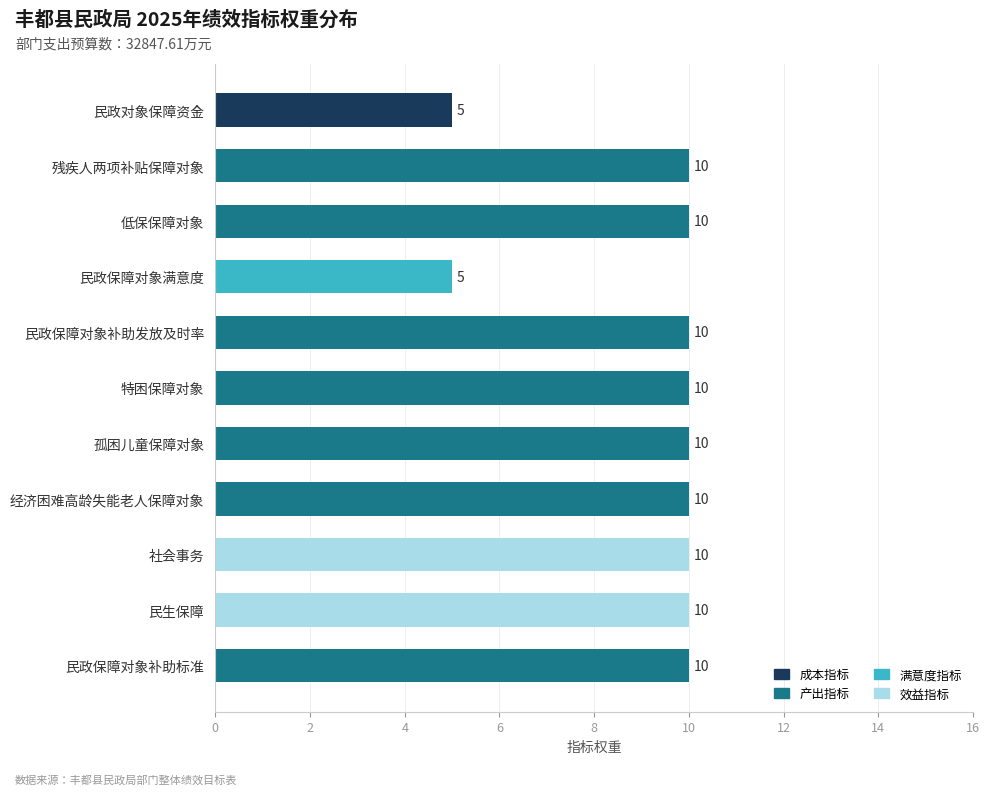

Does the chart contain any negative values?

No